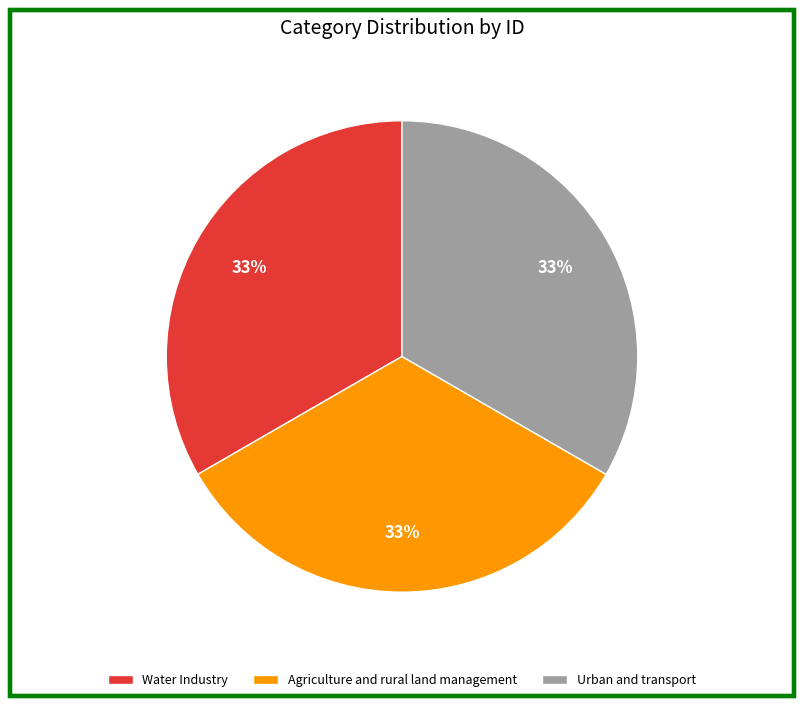

The Water Industry slice represents 33% of the pie. True or false?

True